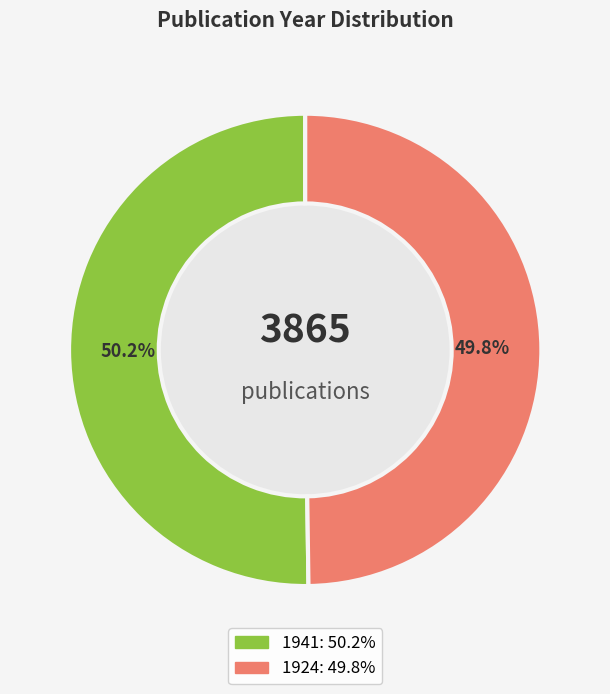

To the nearest percent, what percentage of the pie is 1924?

50%